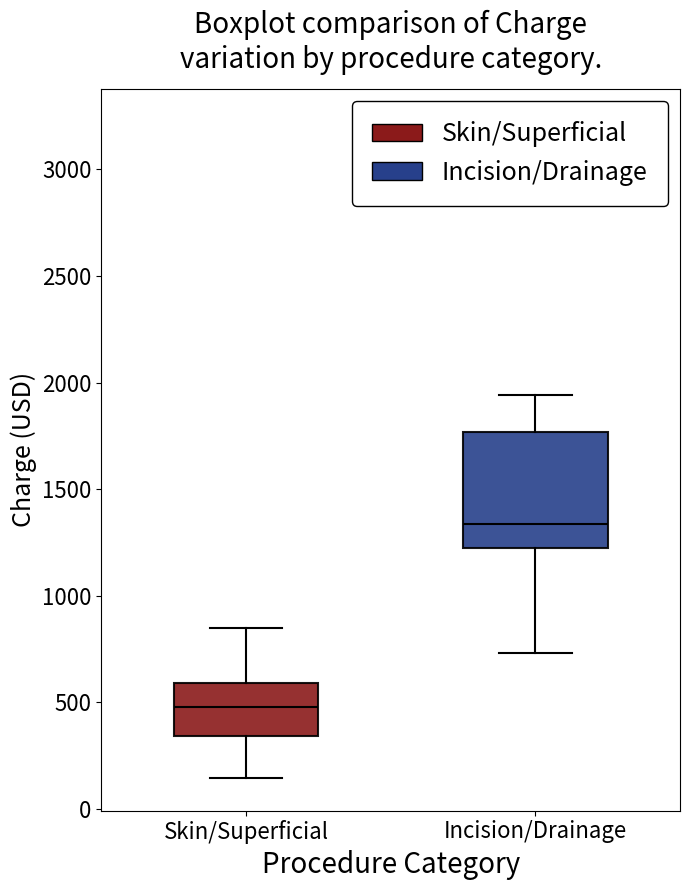

Reading left to right, read every box against the y-axis: the position of its median line, the range the box covers, and the ends of its whiskers. The values are not printed on the chart, so give them approximately, as read against the axis.

Skin/Superficial: median 500, box 350 to 600, whiskers 150 to 850
Incision/Drainage: median 1350, box 1200 to 1750, whiskers 750 to 1950